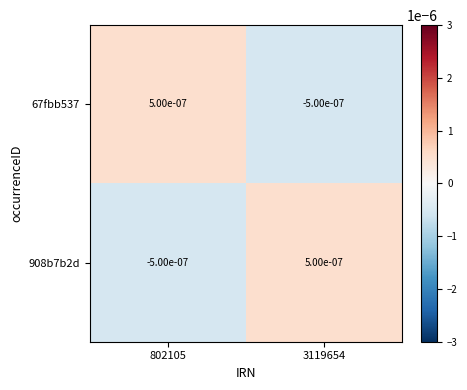

Reading left to right, what are all the values shown in this chart?

67fbb537: 802105=0.0	3119654=-0.0
908b7b2d: 802105=-0.0	3119654=0.0